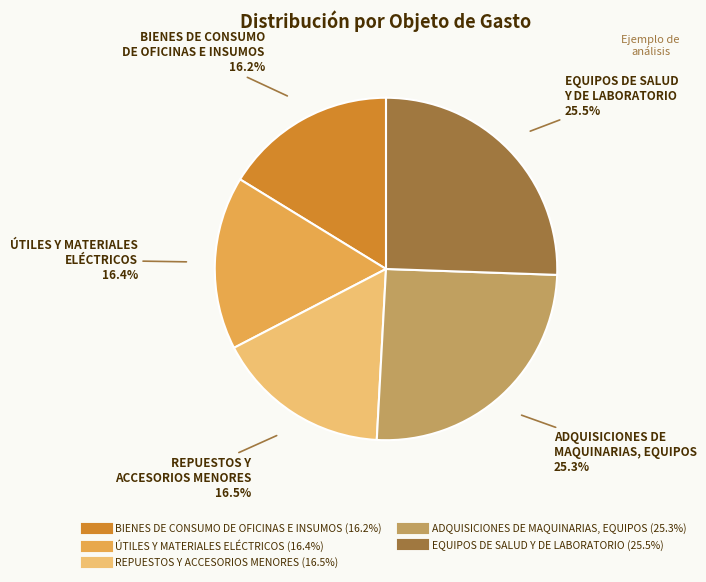

What percentage do EQUIPOS DE SALUD Y DE LABORATORIO and ÚTILES Y MATERIALES ELÉCTRICOS together represent?

41.9%